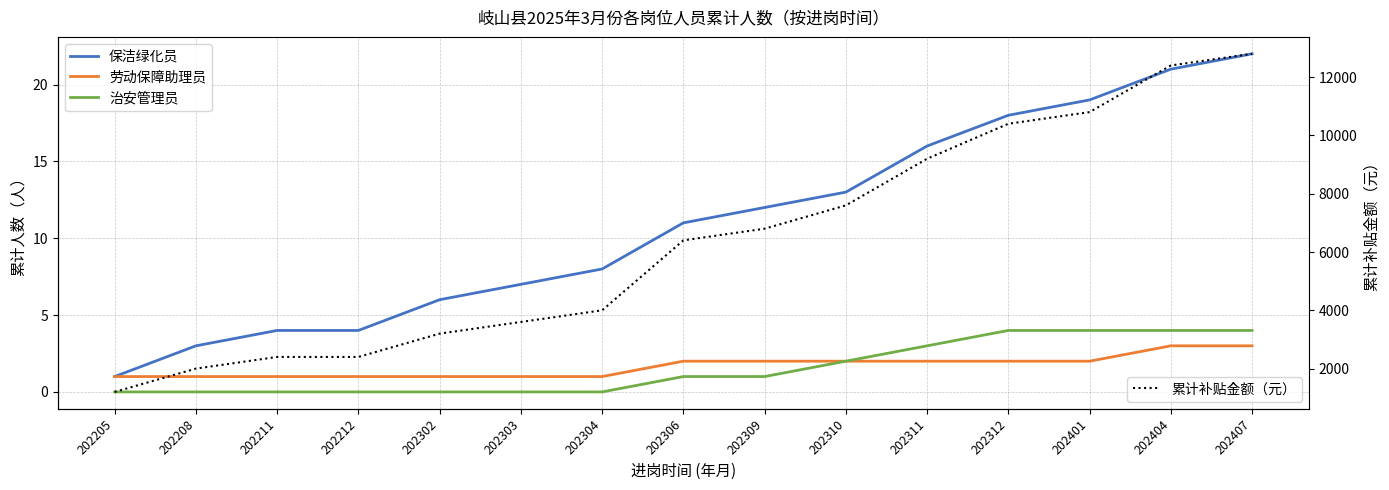

Which series has the largest total across all categories?

累计补贴金额（元）